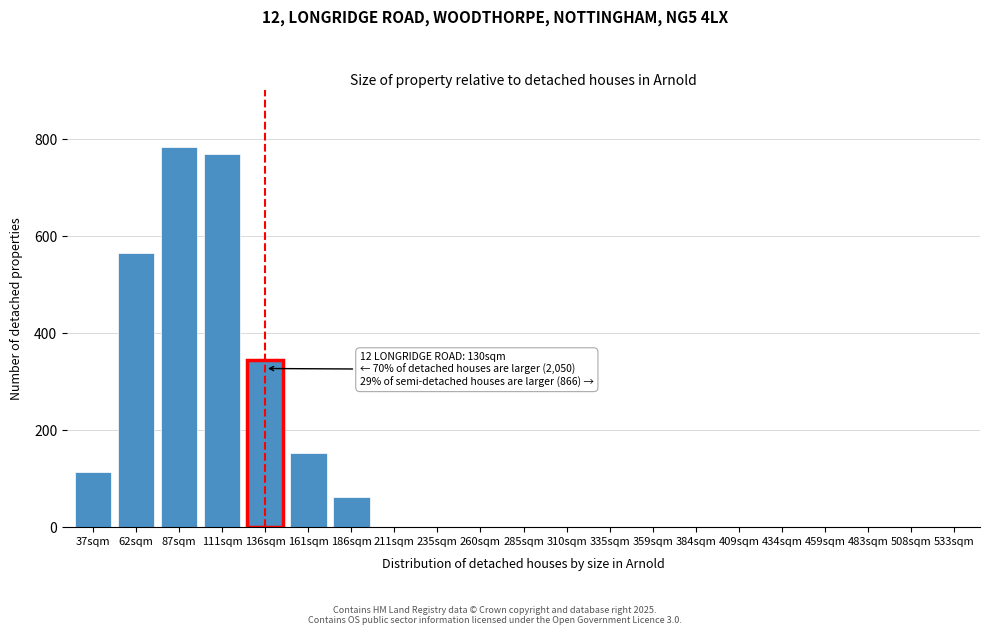

Reading left to right, what are all the values shown in this chart?

37sqm=113	62sqm=566	87sqm=784	111sqm=769	136sqm=344	161sqm=152	186sqm=62	211sqm=0	235sqm=0	260sqm=0	285sqm=0	310sqm=0	335sqm=0	359sqm=0	384sqm=0	409sqm=0	434sqm=0	459sqm=0	483sqm=0	508sqm=0	533sqm=0